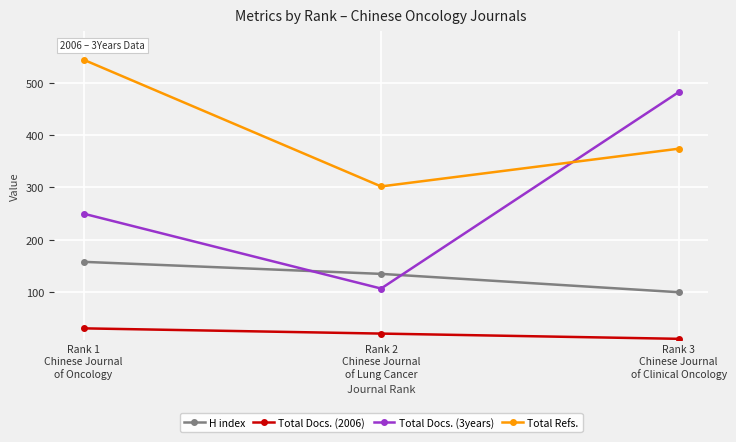

What is the smallest value displayed?

11